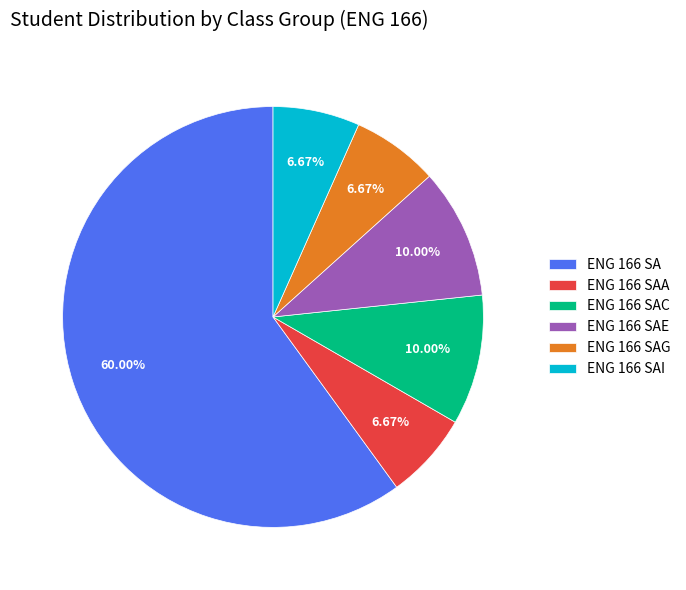

To the nearest percent, what is the difference between the largest and smallest slice percentages?

53%